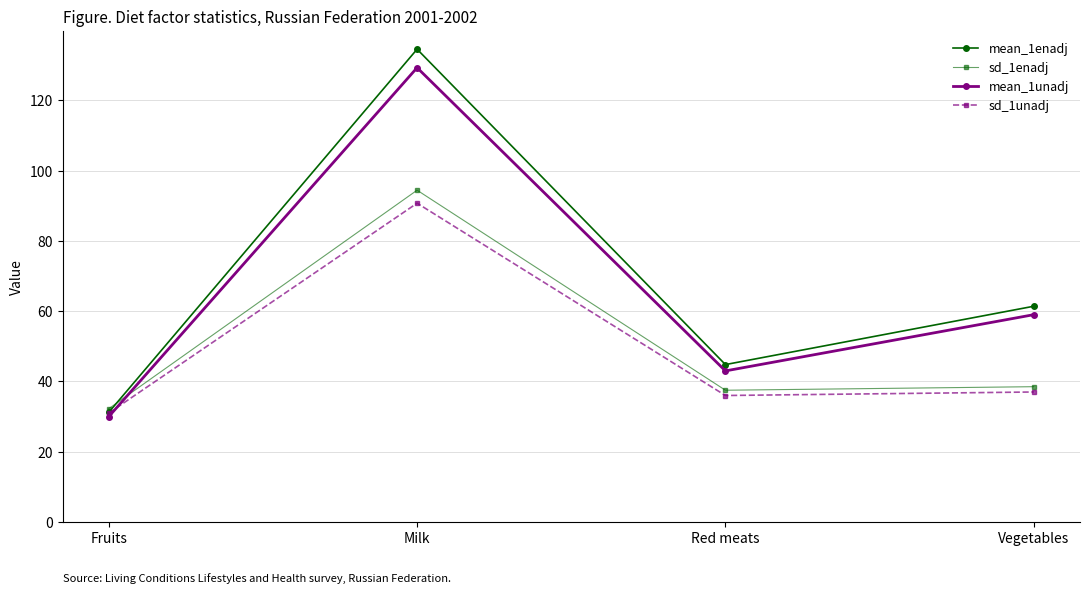

What is the highest value of the mean_1enadj series?

134.5